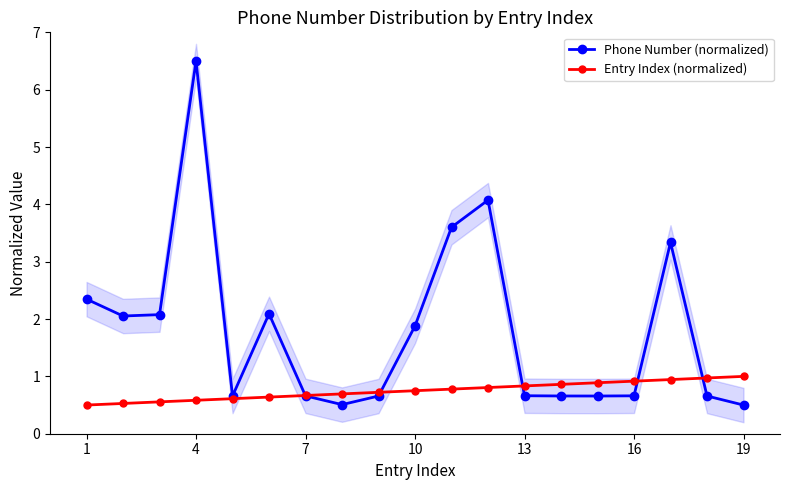

Between 7 and 13, which series saw the biggest shift?

Phone Number (normalized)